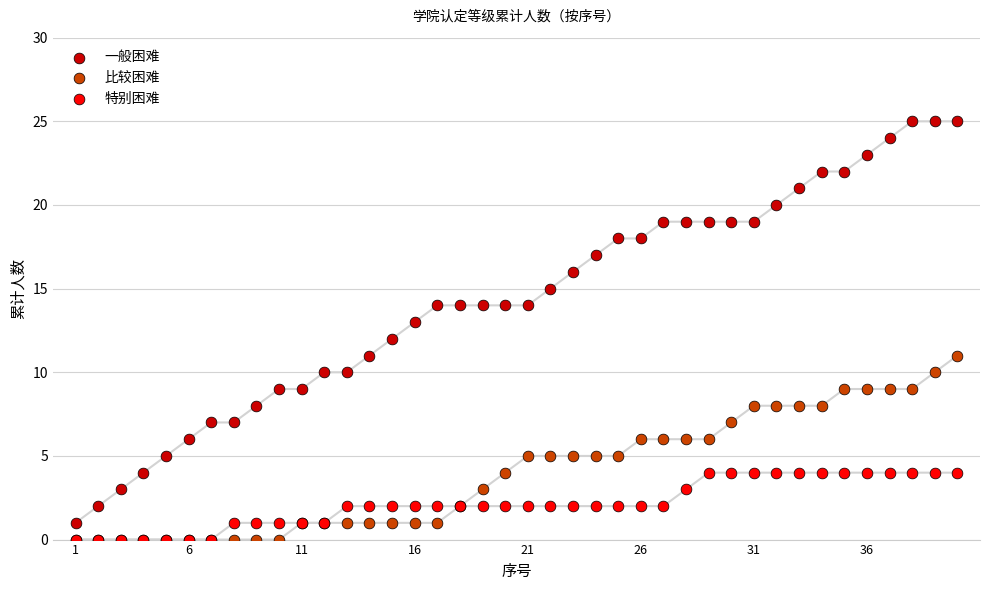

Which series reaches the maximum Y coordinate?

一般困难